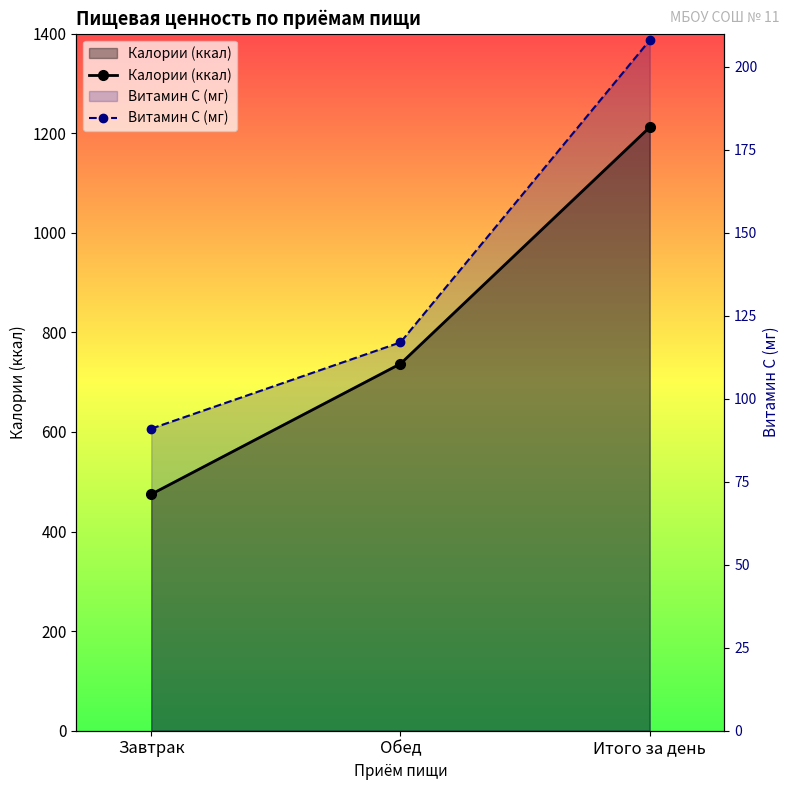

How many series are shown in this chart?

2